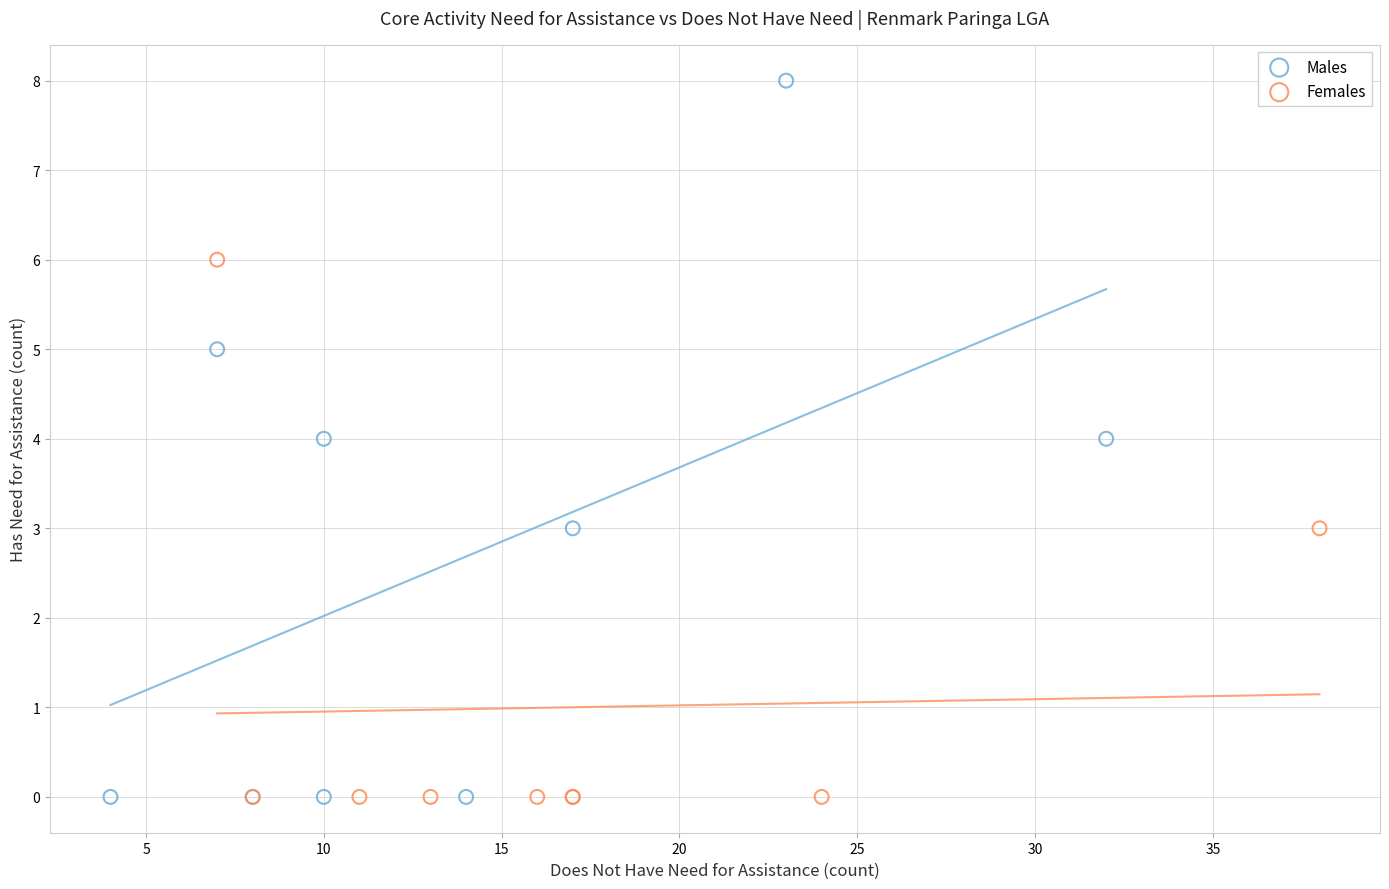

What are all the series names shown in the legend?

Males, Females